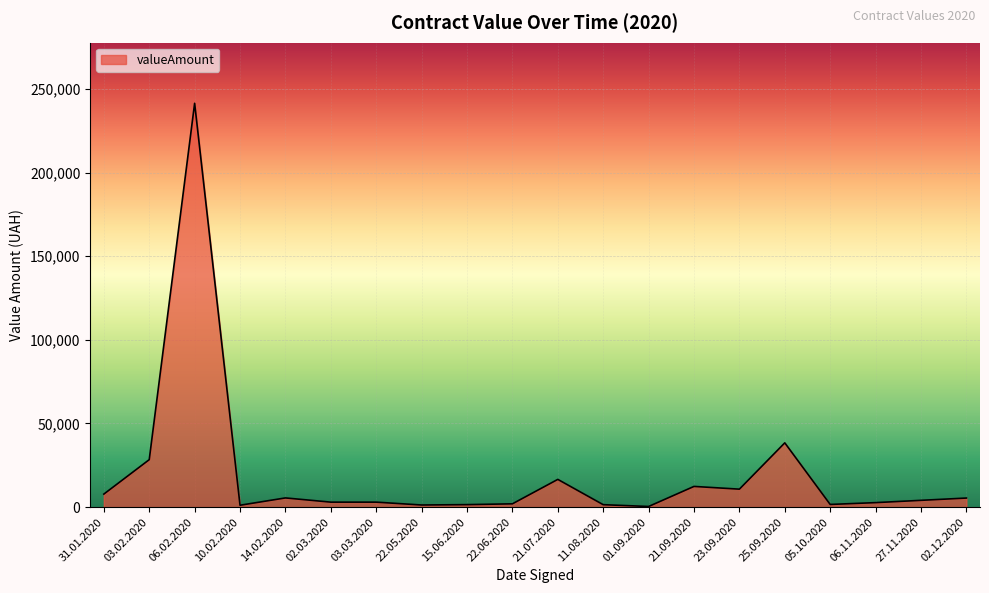

At which label is the value closest to 120895?

25.09.2020